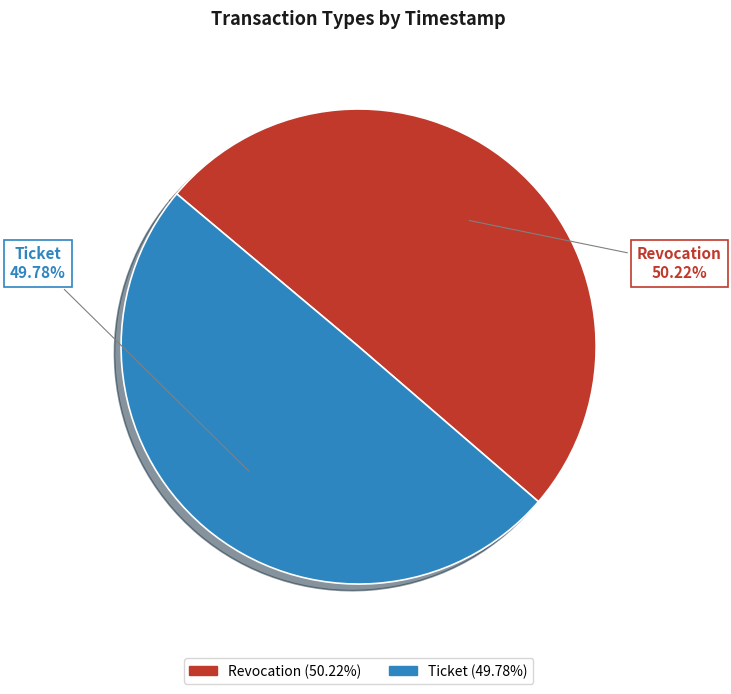

Combined, do Revocation and Ticket account for over 50%?

Yes